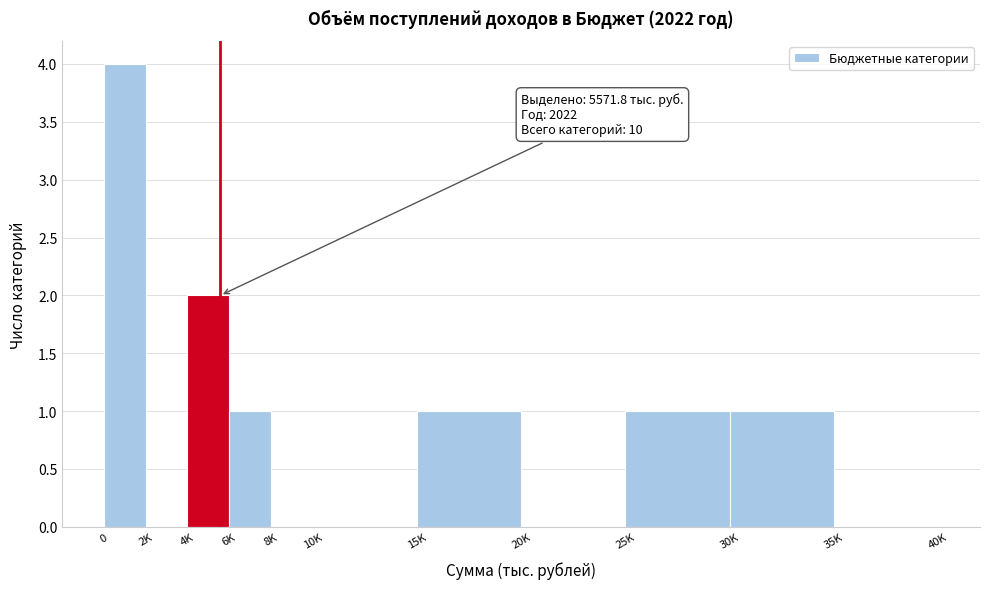

Reading left to right, transcribe all the data shown in this chart.

0=4	2K=0	4K=2	6K=1	8K=0	10K=0	15K=1	20K=0	25K=1	30K=1	35K=0